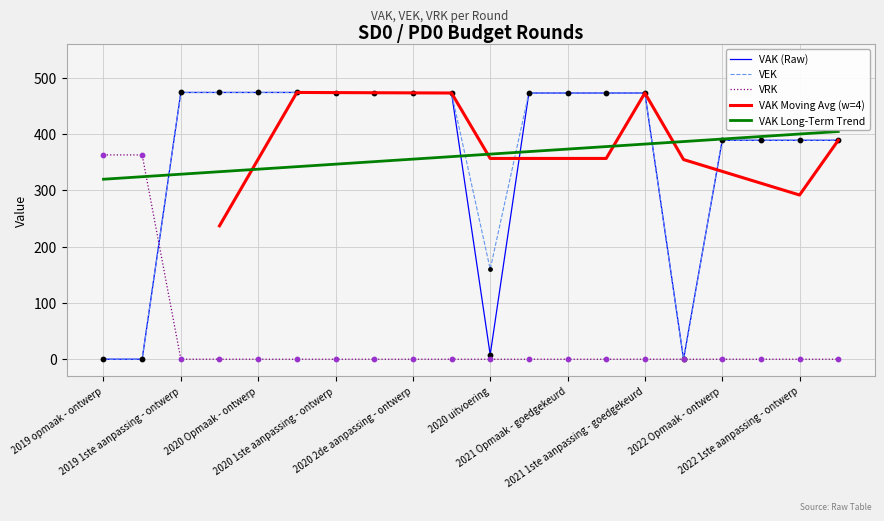

Which series reaches the maximum Y coordinate?

VAK (Raw)